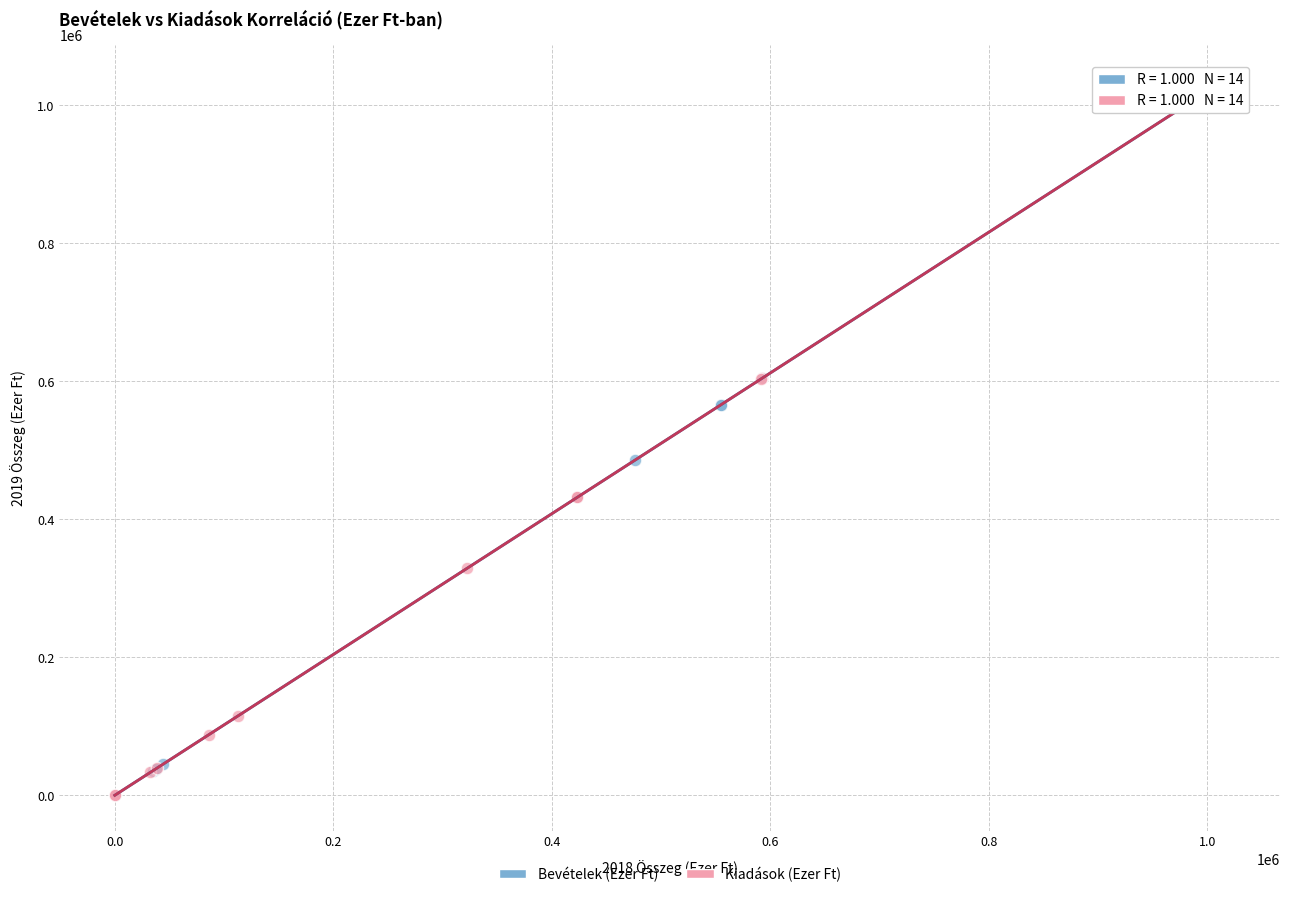

Which series has the widest spread of Y values?

Kiadások (Ezer Ft)